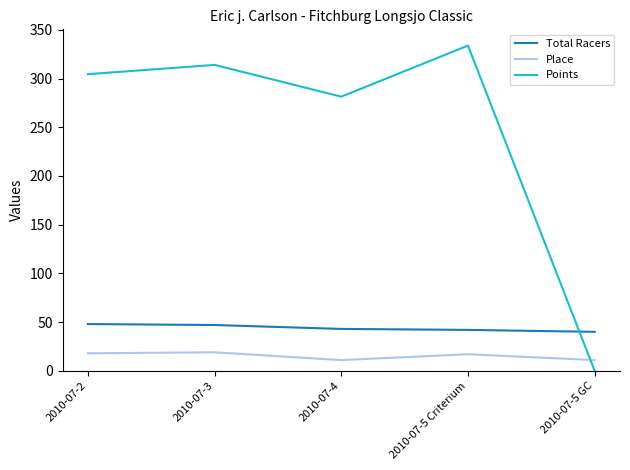

What is the sum of the Place values at 2010-07-2 and 2010-07-5 Criterium?

35.0